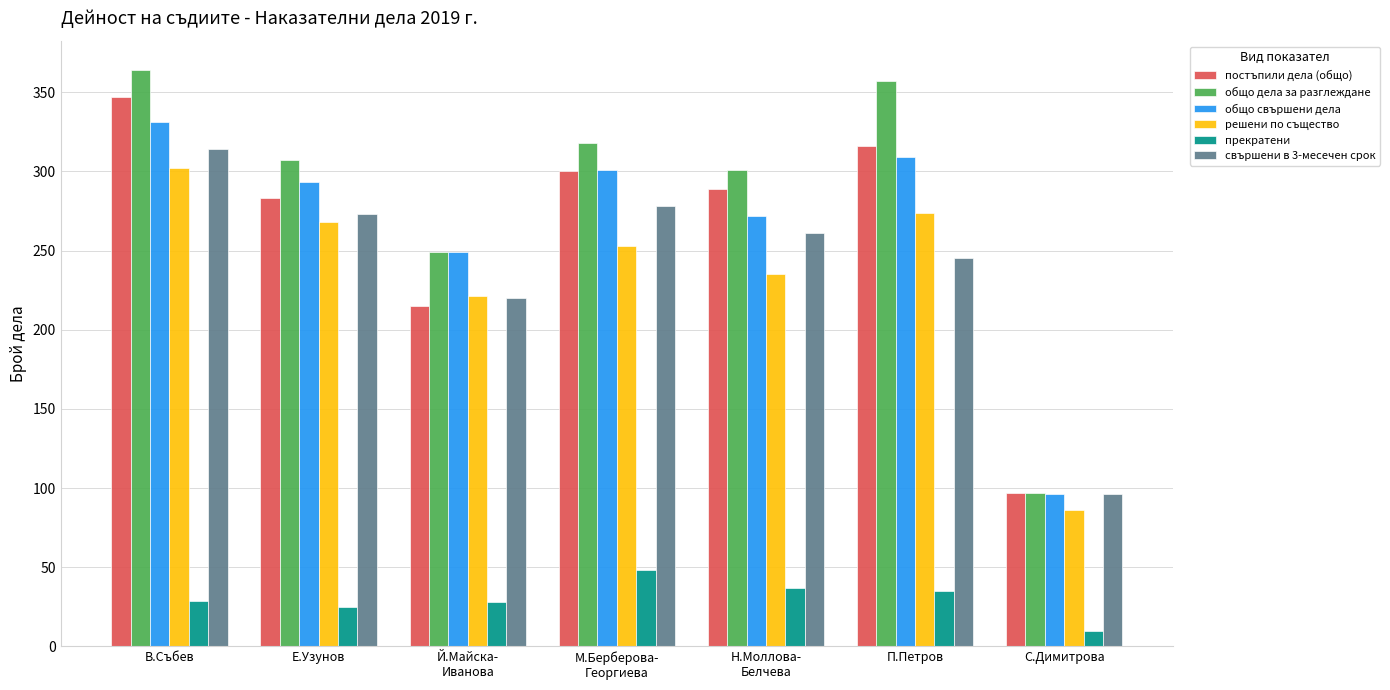

What is the label of the 5th bar from the left?

Н.Моллова-
Белчева